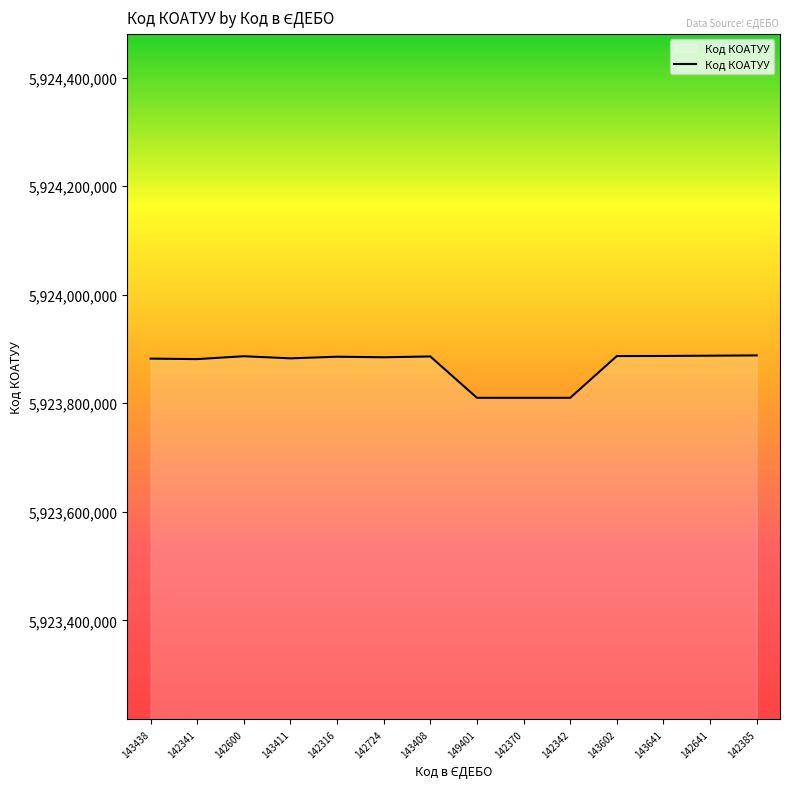

What is the ratio of the value at 142341 to the value at 143408?

1.0